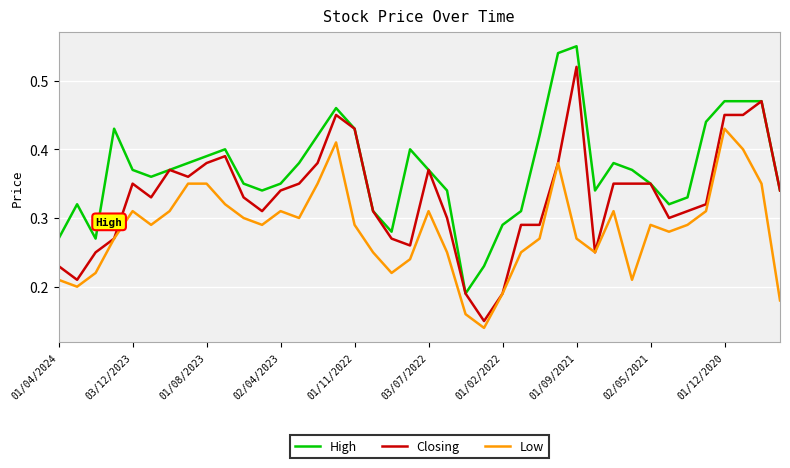

Which series has the largest total across all categories?

High